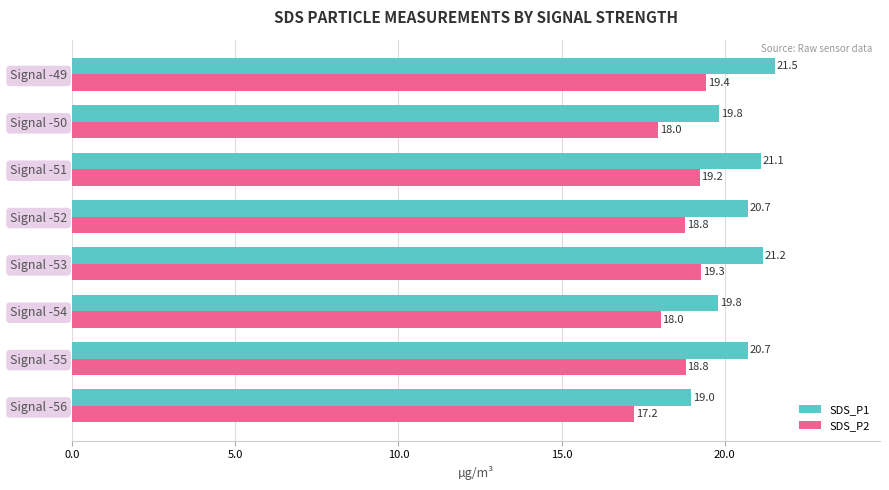

What is the sum of all SDS_P1 values?

163.8